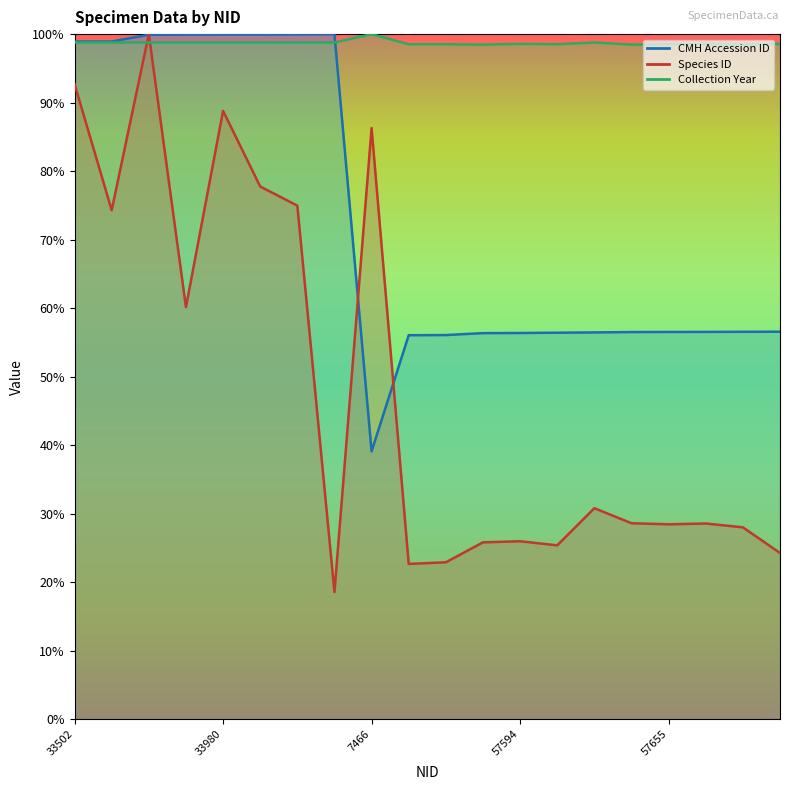

Reading right to left, extract all data points from this chart.

CMH Accession ID: 57666=56.6	57664=56.5	57657=56.5	57655=56.5	57650=56.5	57628=56.4	57611=56.4	57594=56.4	57577=56.3	57565=56.1	57558=56.0	7466=39.1	34003=100.0	33993=100.0	33982=99.9	33980=99.9	33976=99.9	33965=99.9	33503=98.9	33502=98.9
Species ID: 57666=24.2	57664=28.0	57657=28.5	57655=28.4	57650=28.6	57628=30.8	57611=25.4	57594=26.0	57577=25.8	57565=22.9	57558=22.6	7466=86.3	34003=18.5	33993=75.0	33982=77.8	33980=88.8	33976=60.1	33965=100.0	33503=74.3	33502=92.7
Collection Year: 57666=98.6	57664=98.5	57657=98.6	57655=98.5	57650=98.5	57628=98.8	57611=98.5	57594=98.6	57577=98.5	57565=98.5	57558=98.5	7466=100.0	34003=98.8	33993=98.8	33982=98.8	33980=98.8	33976=98.8	33965=98.8	33503=98.8	33502=98.8